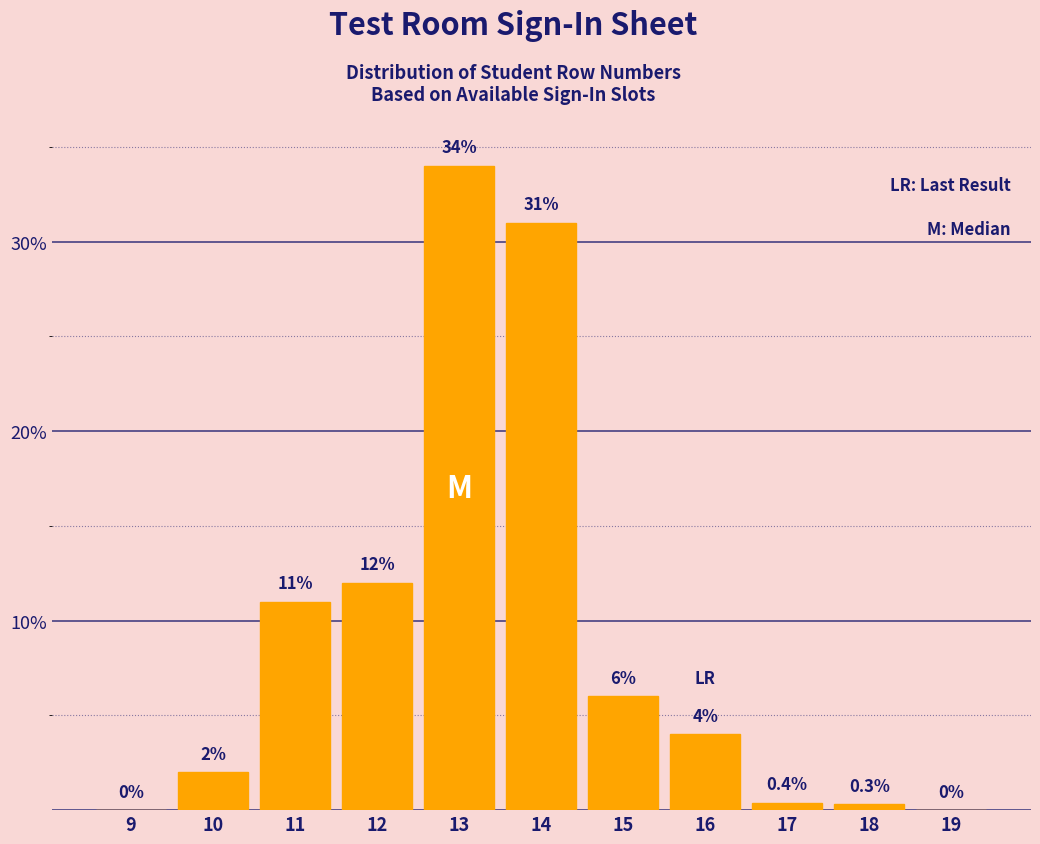

Reading left to right, list all the values displayed in this chart.

9=0.0	10=2.0	11=11.0	12=12.0	13=34.0	14=31.0	15=6.0	16=4.0	17=0.4	18=0.3	19=0.0